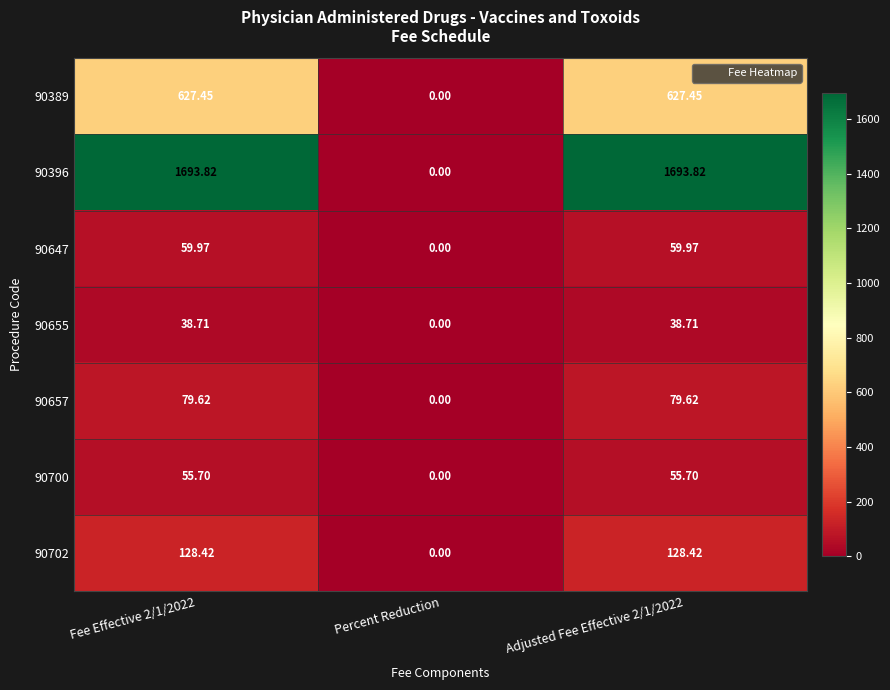

Is the value of 90700 at Adjusted Fee Effective 2/1/2022 greater than the value of 90657 at Adjusted Fee Effective 2/1/2022?

No